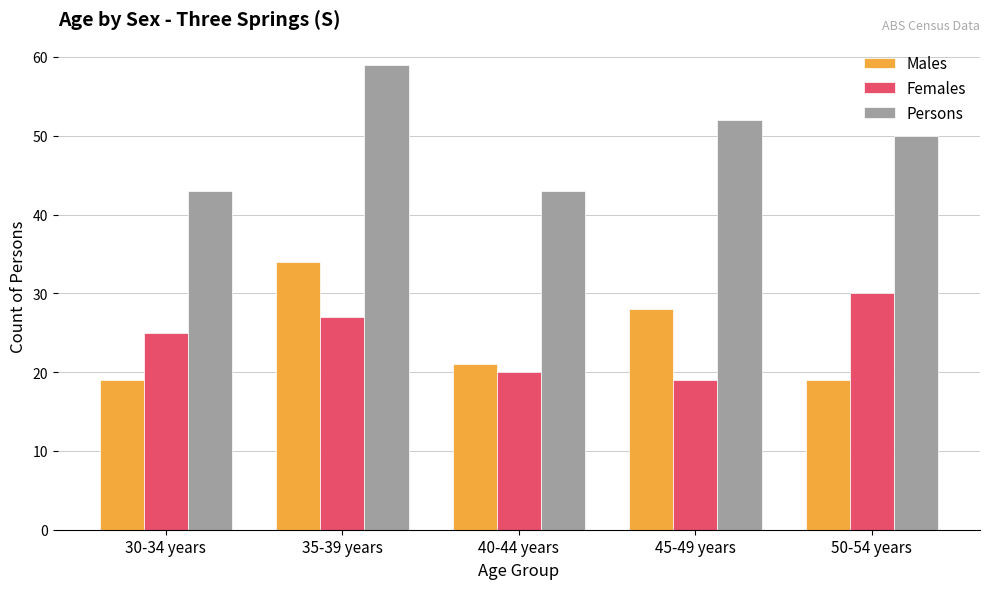

At which category is the sum across all series the highest?

35-39 years